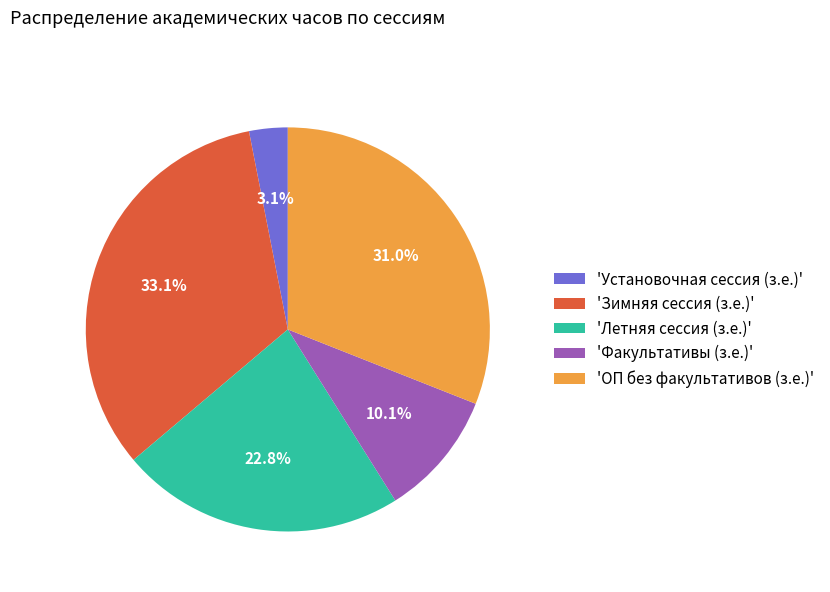

What is the largest slice in the pie chart?

'Зимняя сессия (з.е.)'